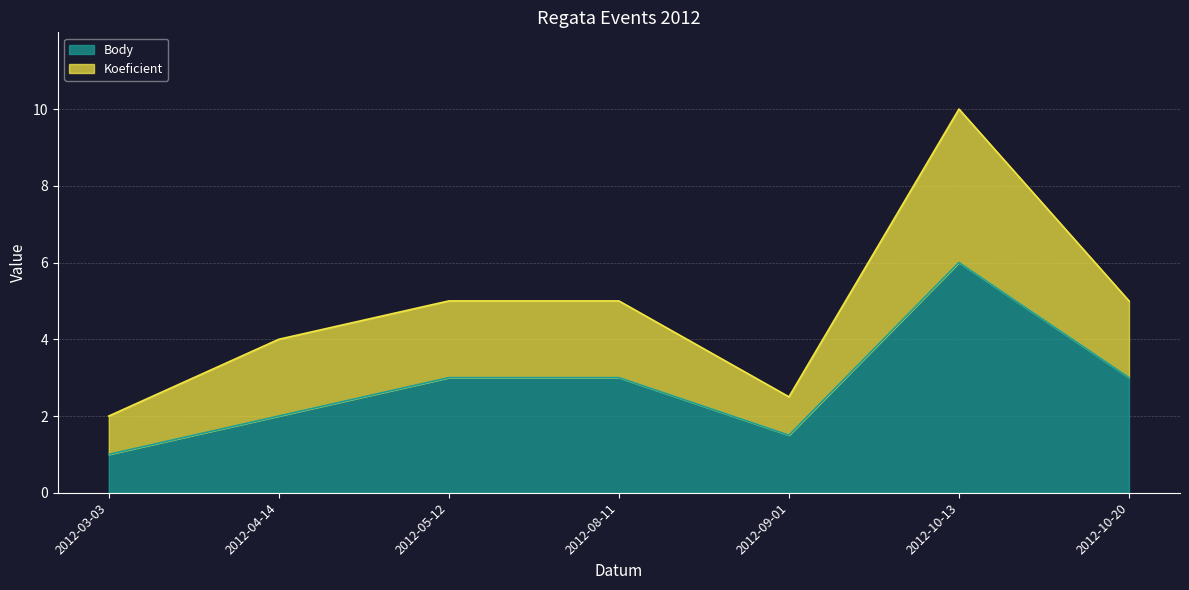

Between 2012-09-01 and 2012-08-11, which is larger?

2012-08-11